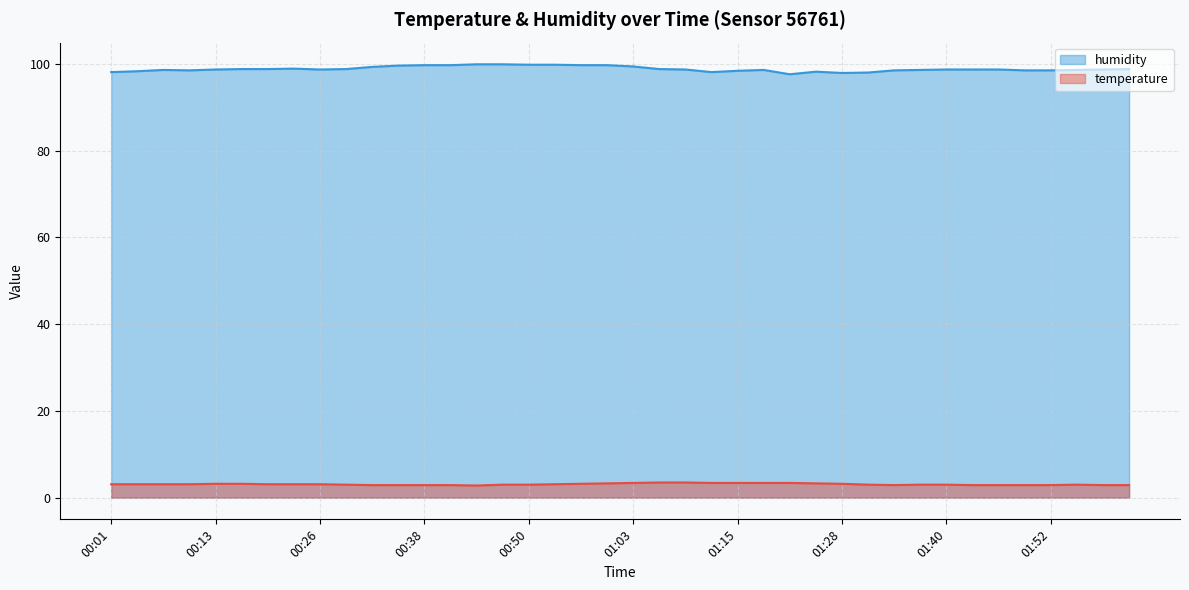

Which category has the lowest value in the temperature series?

00:44